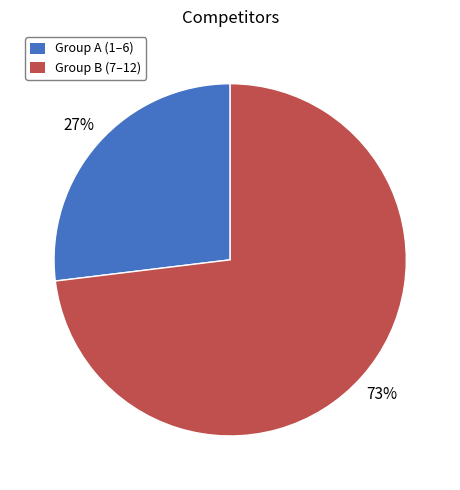

What percentage is the Group A (1–6) slice, to the nearest percent?

27%